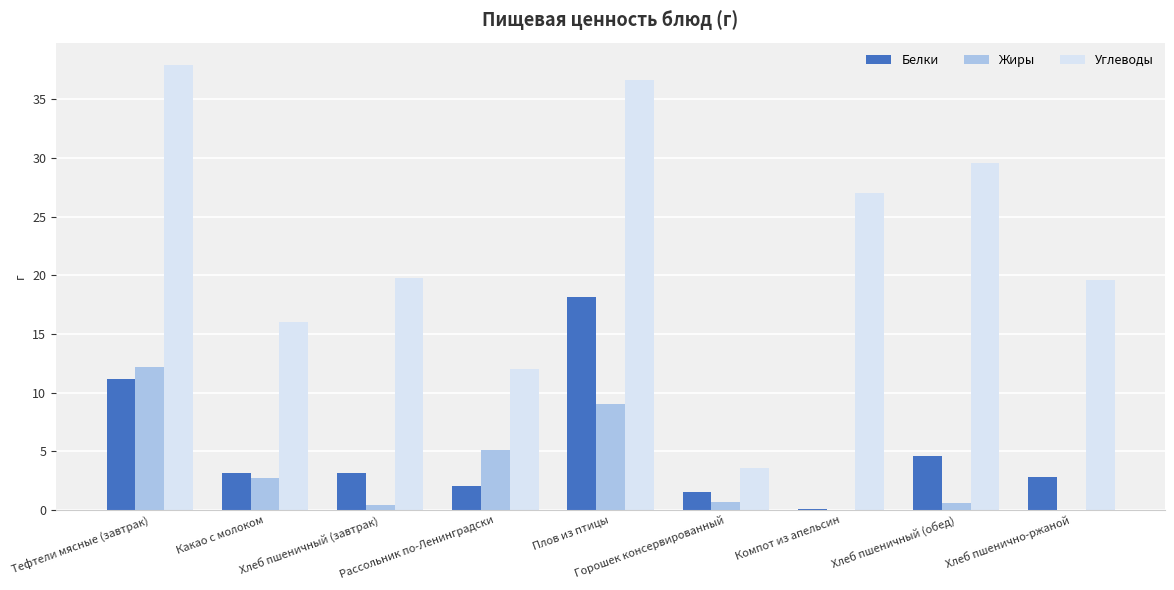

What is the sum of all Жиры values?

30.7